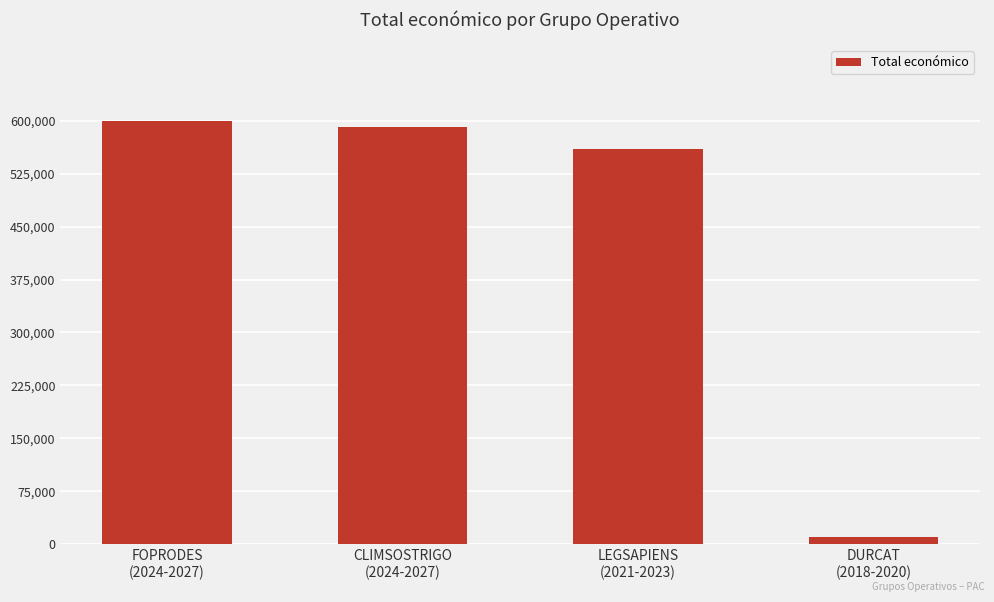

What is the average value?

439996